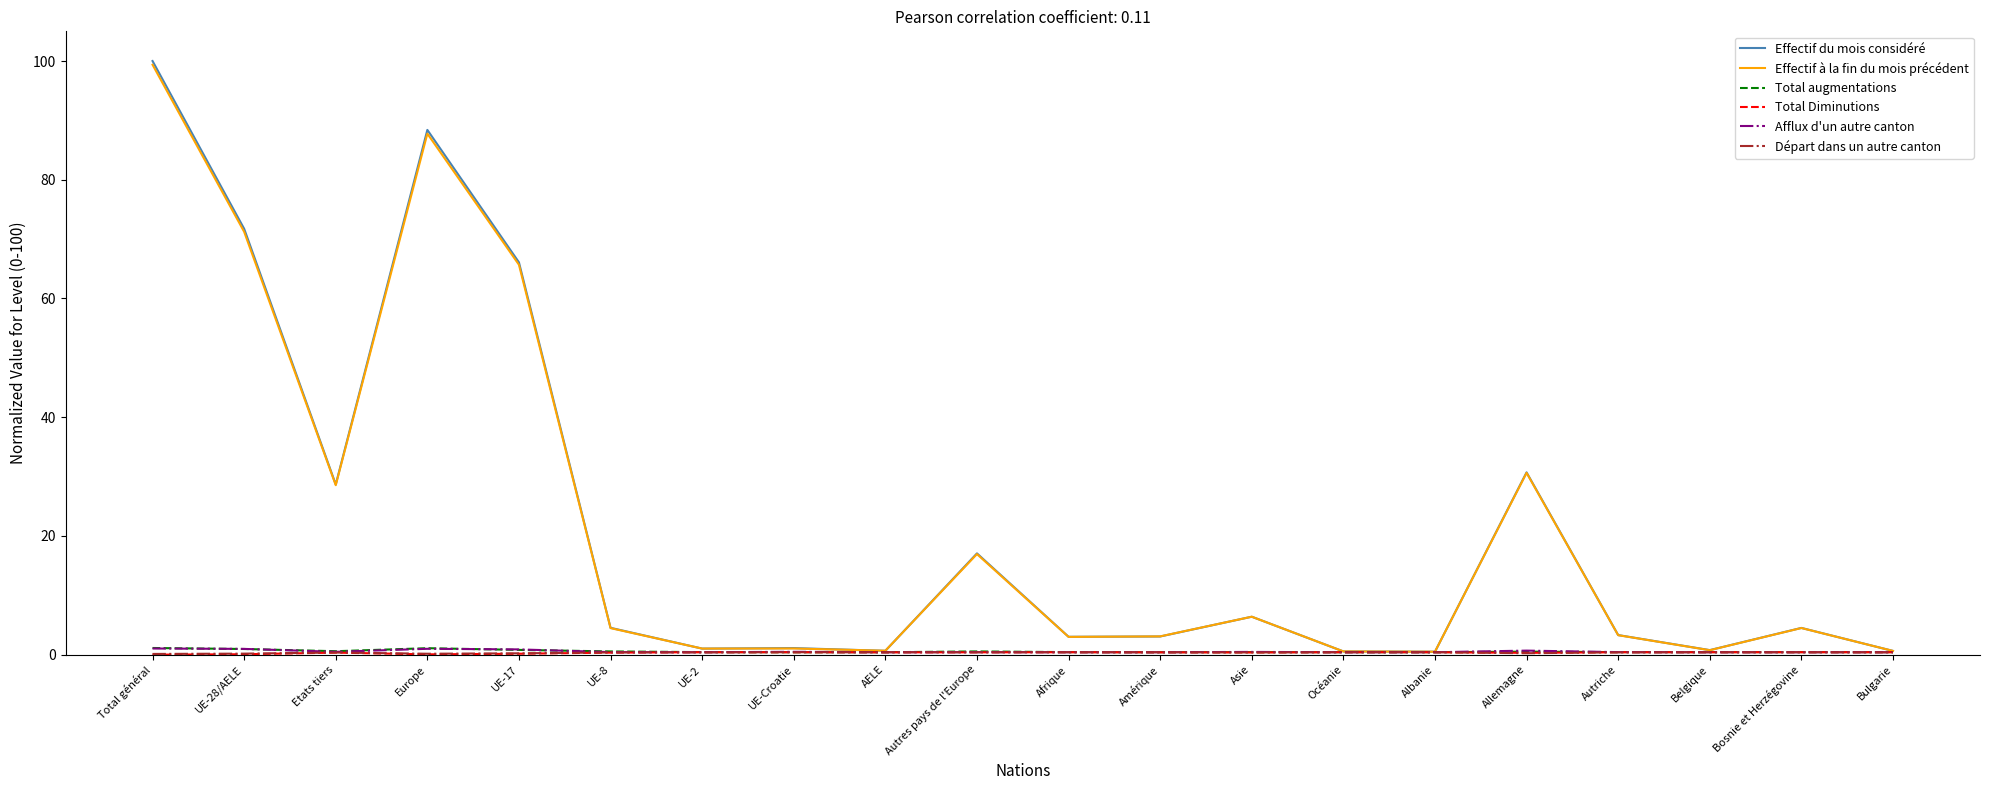

Which series changed the most between Autres pays de l'Europe and Asie?

Effectif du mois considéré